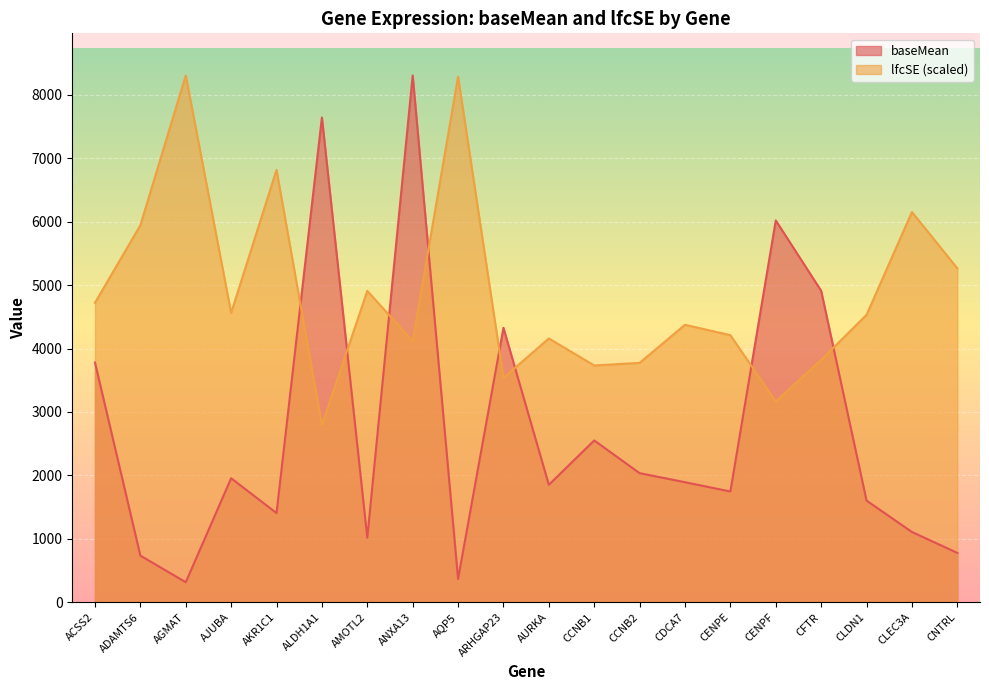

Is it true that baseMean equals 1404.8 at AKR1C1?

True